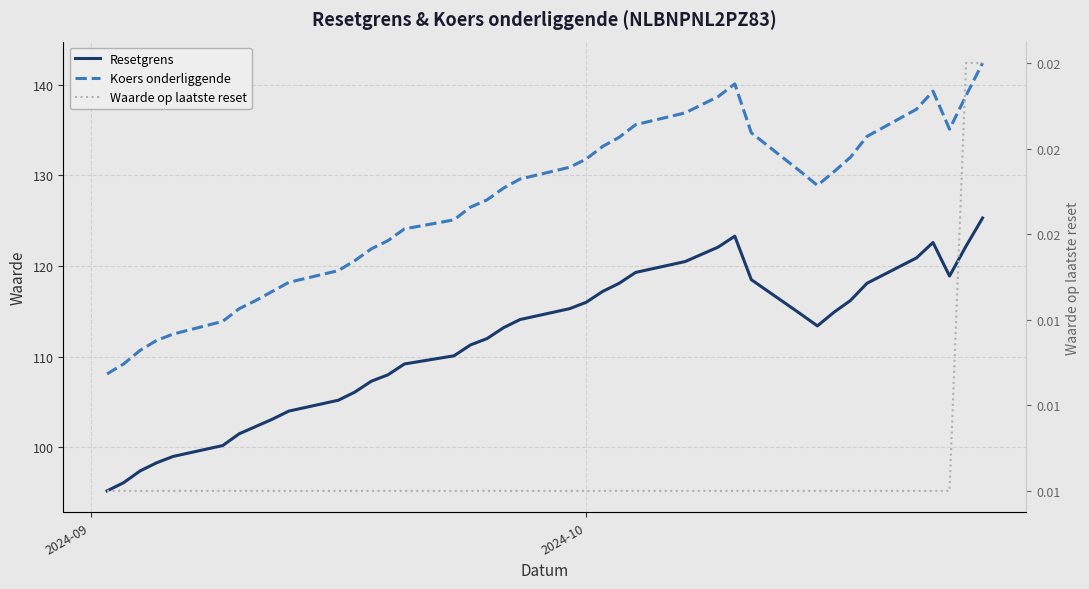

How many interior local valleys does the Resetgrens series have?

2